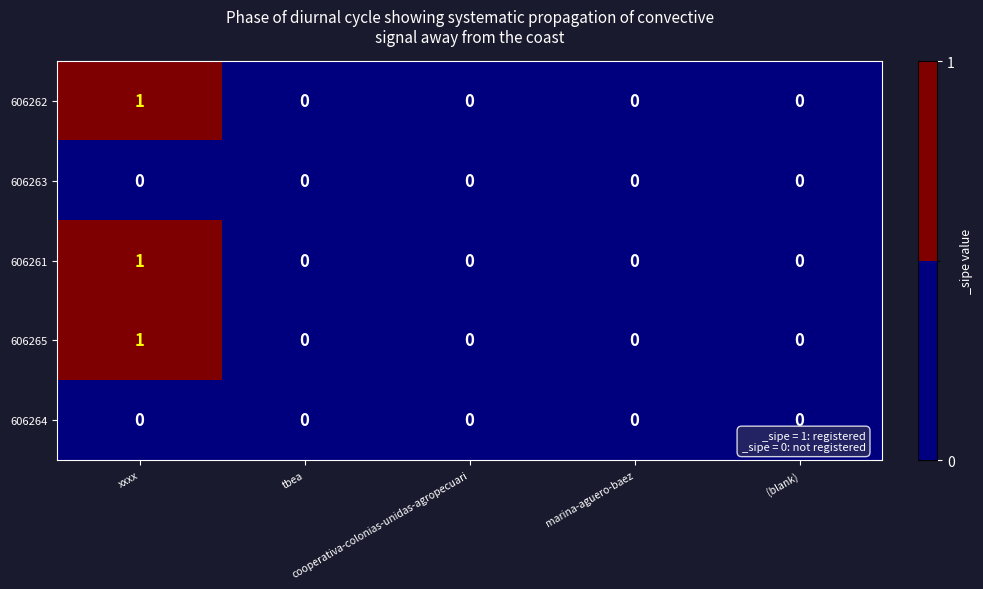

How many 606265 values are between 0 and 1?

5